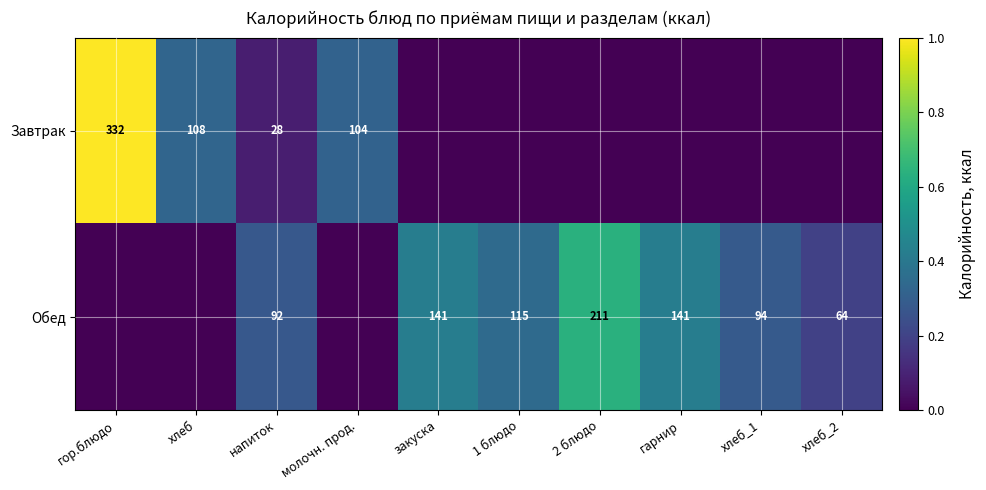

What is the sum of the Завтрак values at гор.блюдо and хлеб?

440